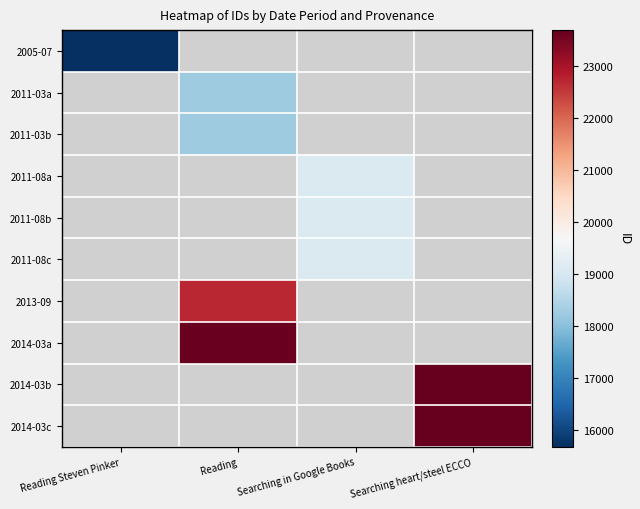

At how many categories does at least one series exceed 19106?

3